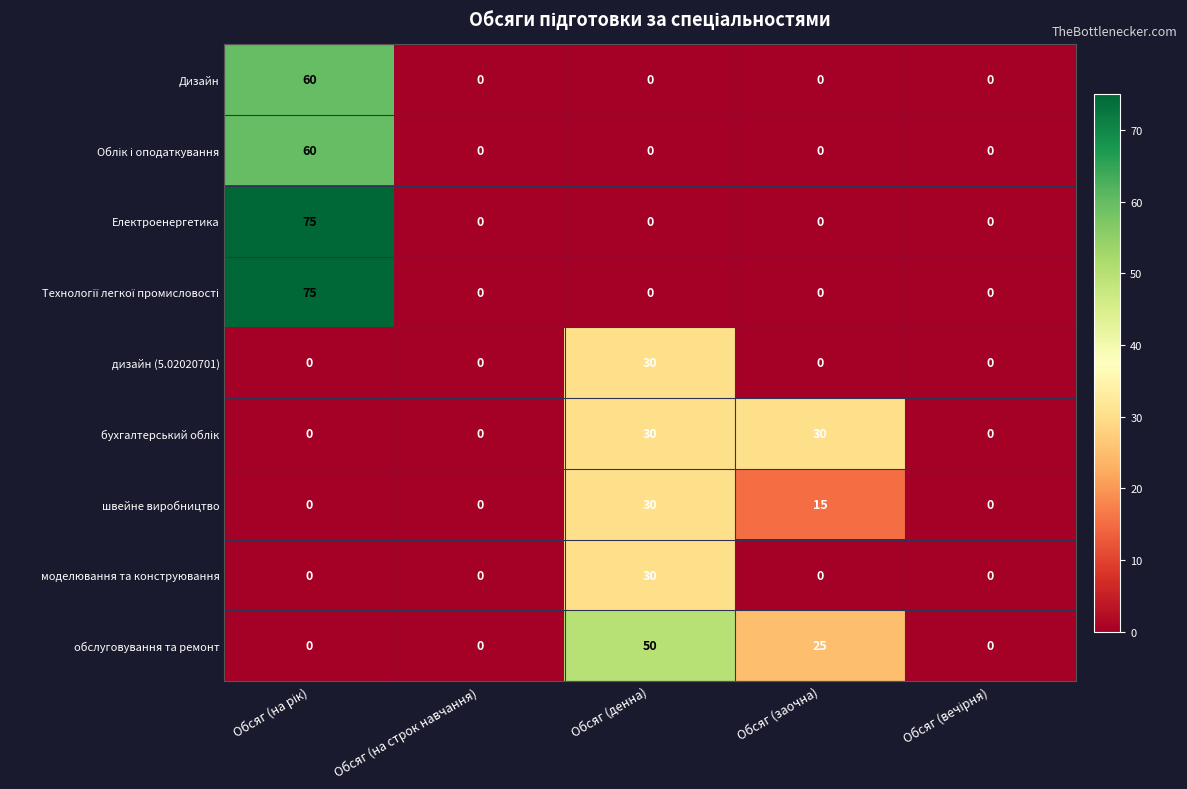

What is the difference between the maximum and minimum values in the Дизайн series?

60